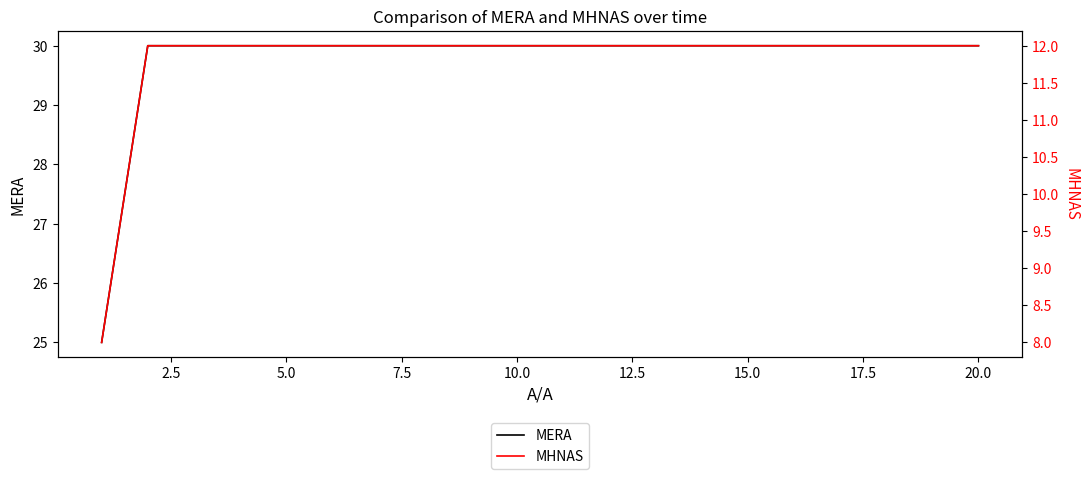

How many data points in MHNAS are less than 12?

1